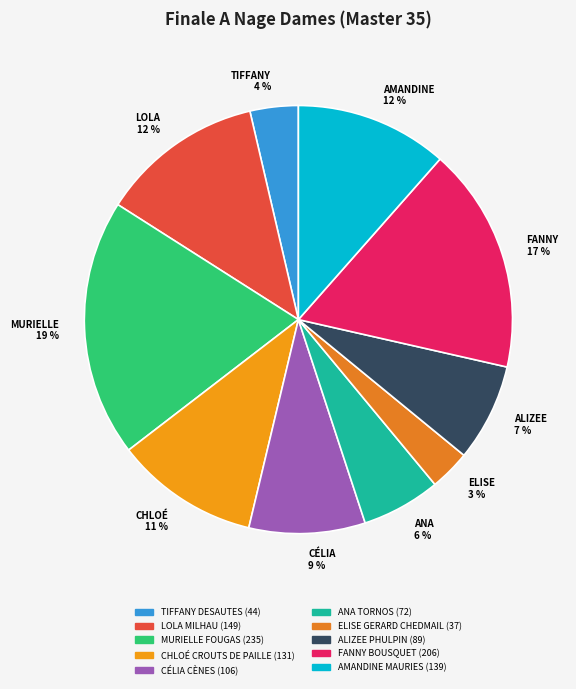

True or false: MURIELLE FOUGAS accounts for 10% of the total.

False